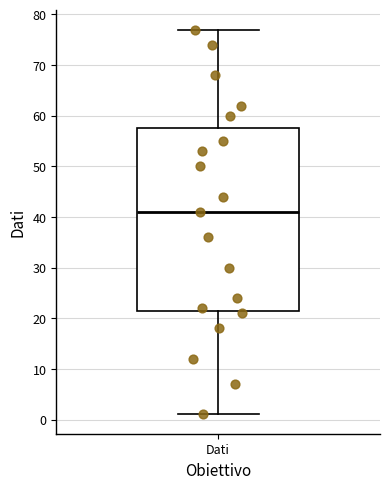

Transcribe this box plot: give where the median line is, the range the box spans, and where the two whiskers end, as read against the y-axis. The values are not printed on the chart, so give them approximately, as read against the axis.

median 41, box 22 to 58, whiskers 1 to 77